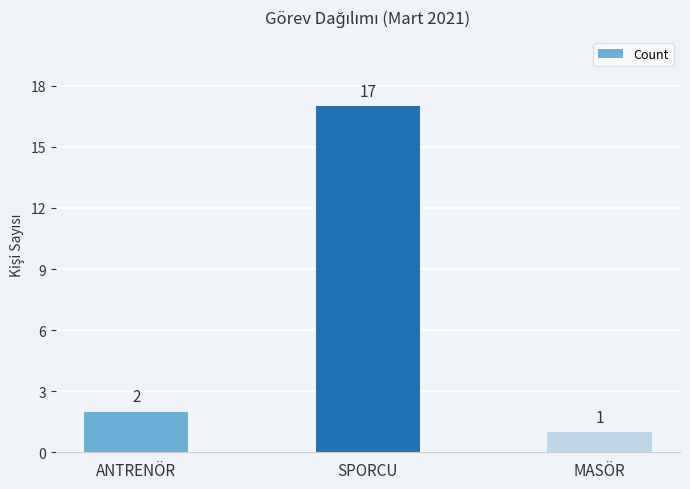

List the labels in order of value, largest first.

SPORCU, ANTRENÖR, MASÖR